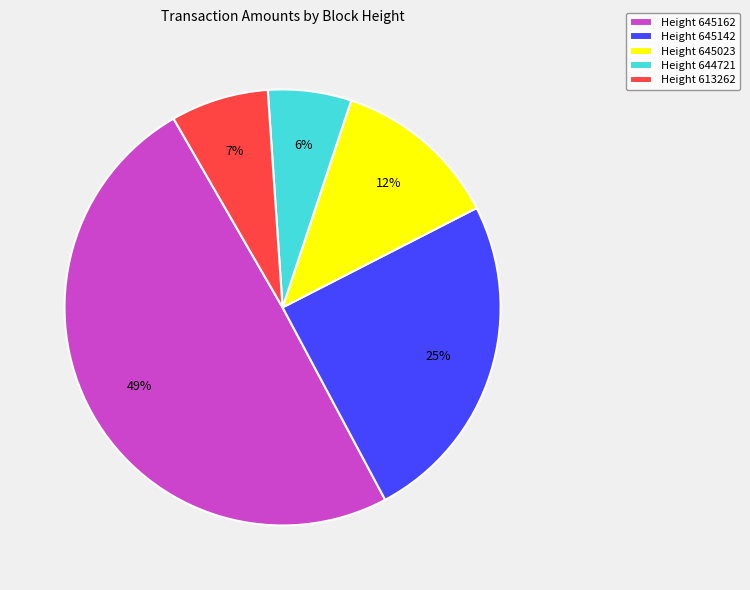

How many slices are in this pie chart?

5